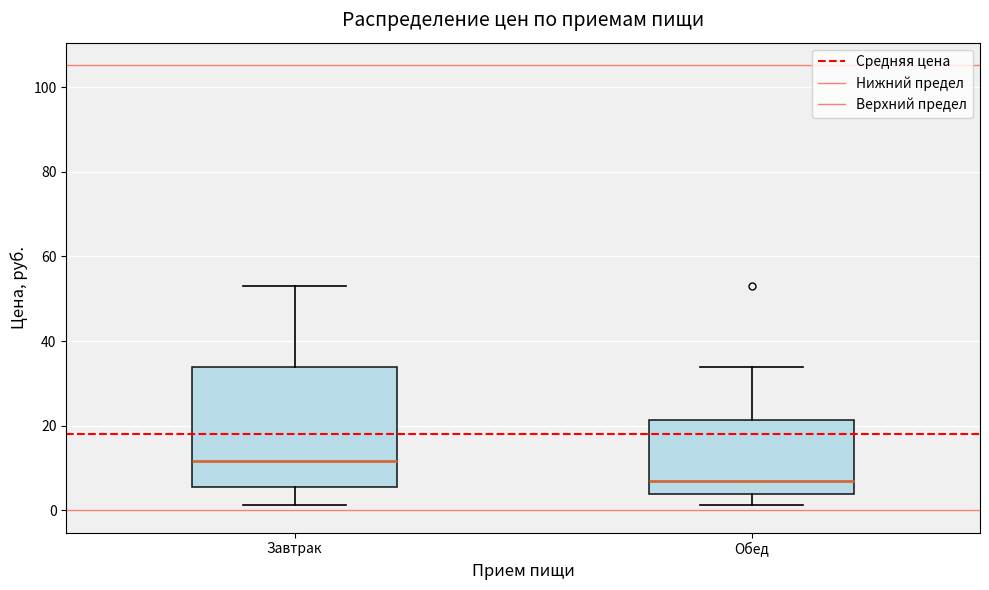

Which box is the tallest, from its lower edge to its upper edge?

Завтрак